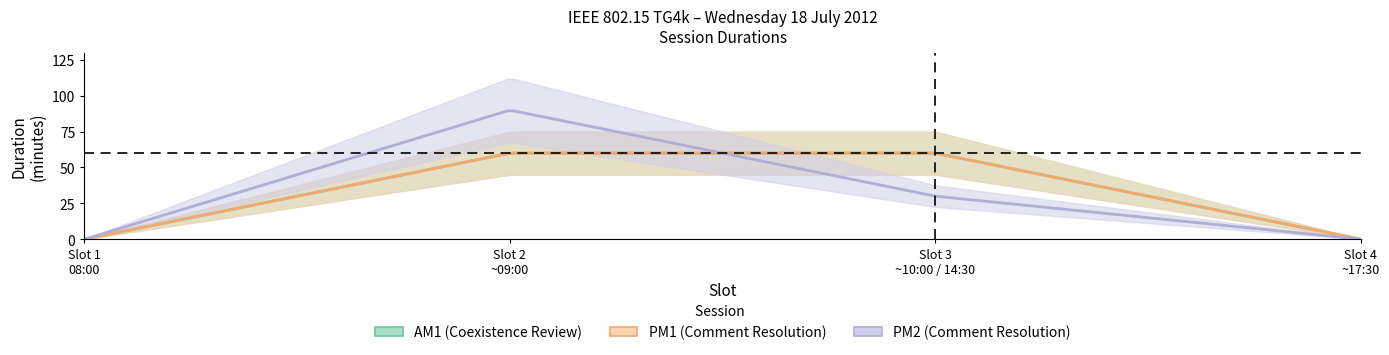

Which series has the largest range (max minus min)?

PM2_duration